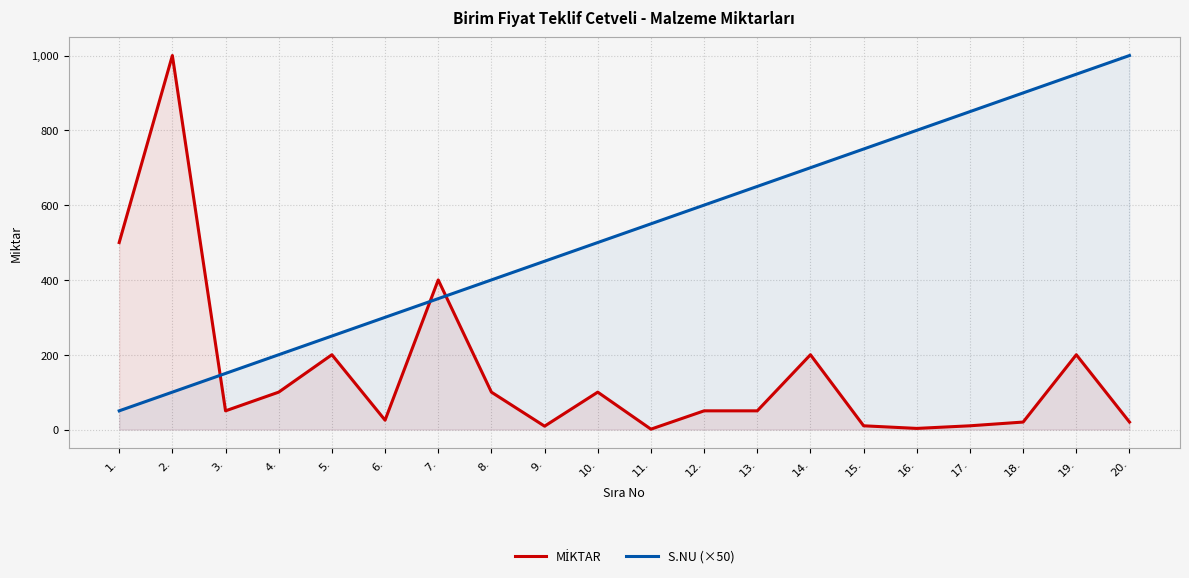

What is the average value of the S.NU (×50) series?

525